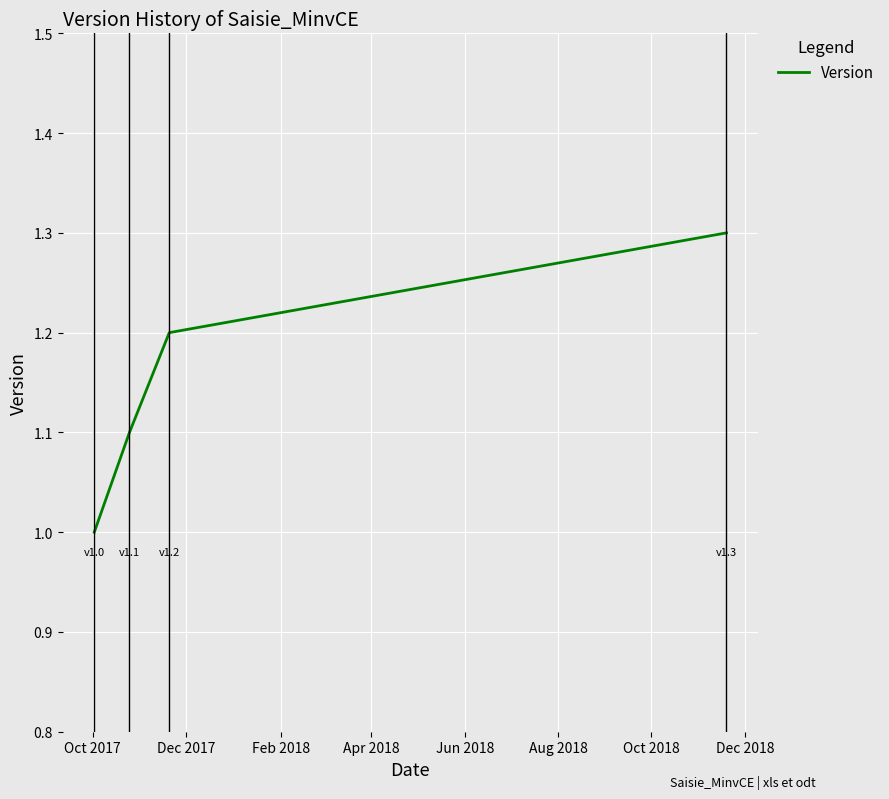

What is the difference between the maximum and minimum values?

0.3